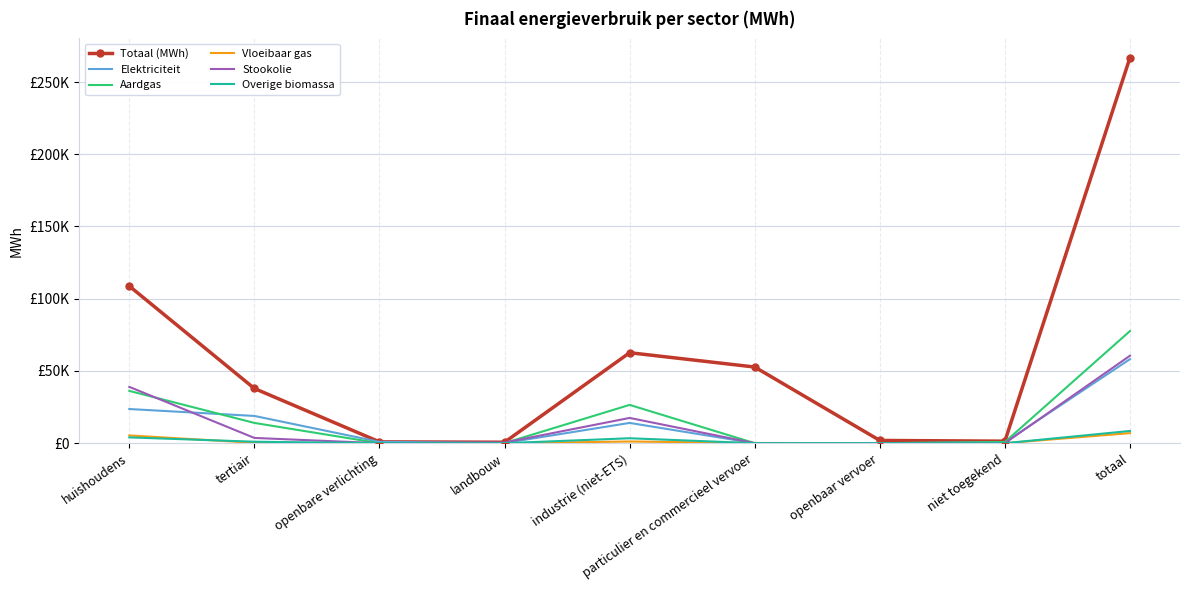

What is the difference between the highest and lowest values at particulier en commercieel vervoer?

52720.3